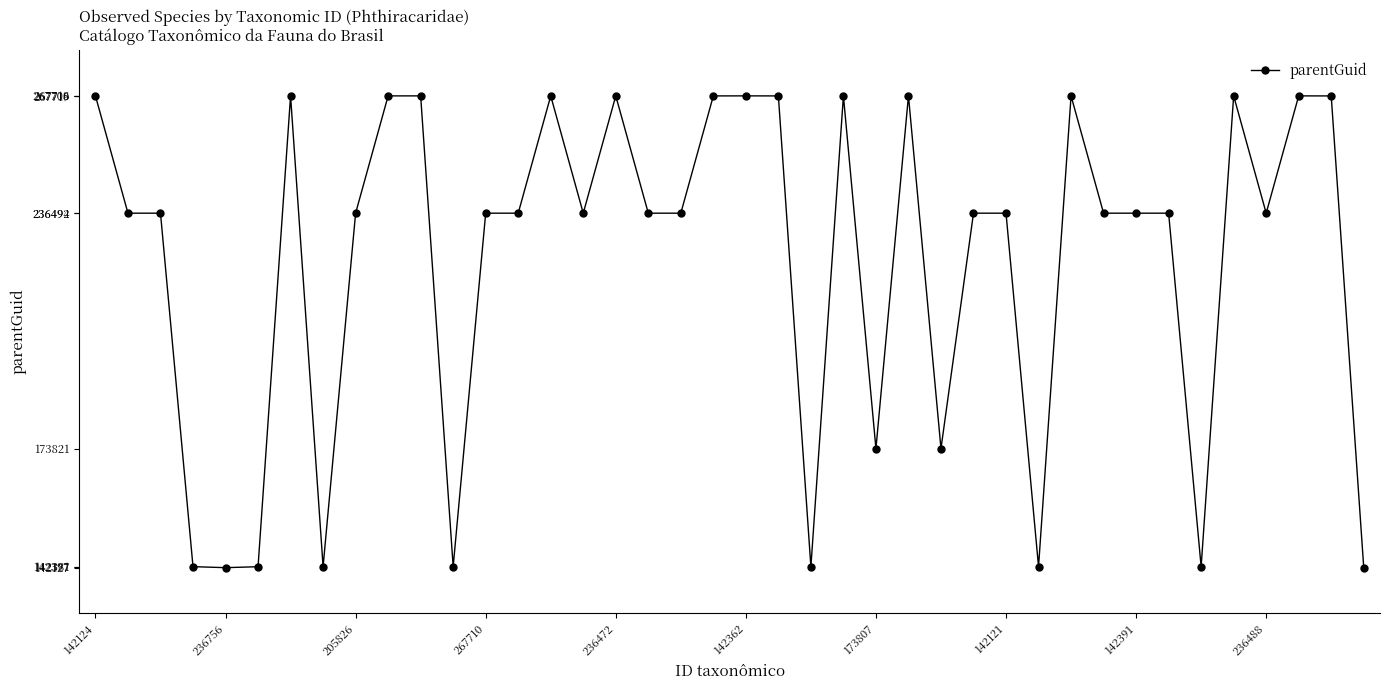

What is the value of the 27th point from the left?

173821